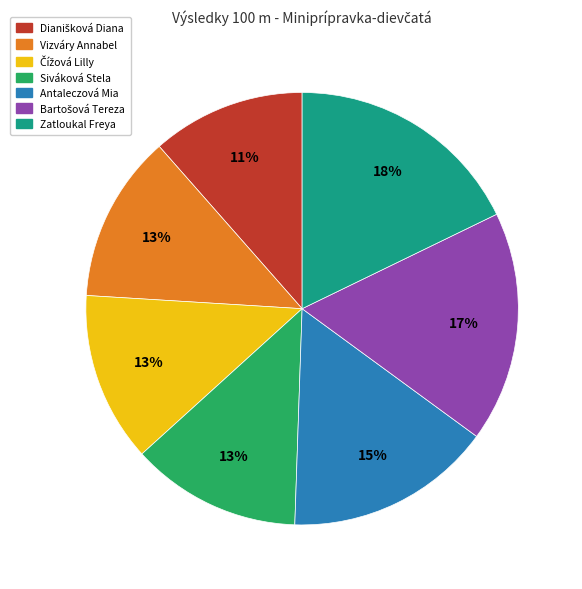

Is it true that Antaleczová Mia is 15% of the pie?

True